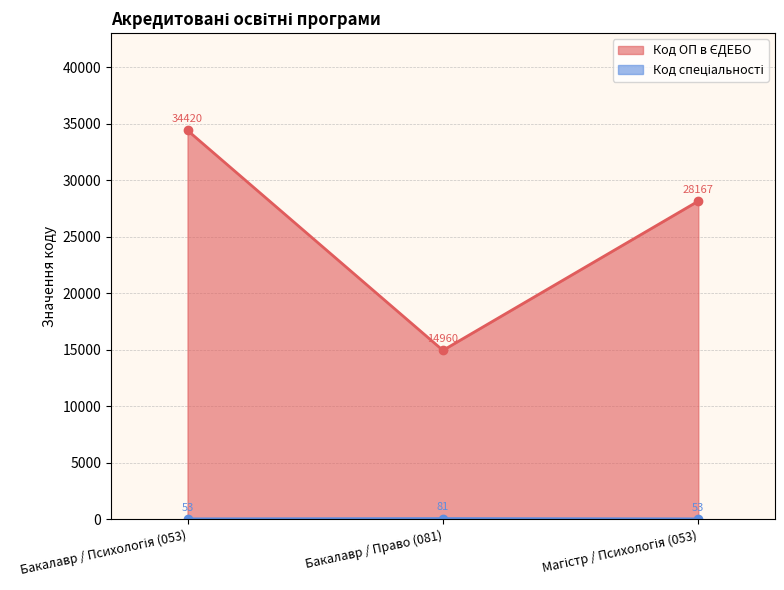

Which series has the largest total across all categories?

Код ОП в ЄДЕБО